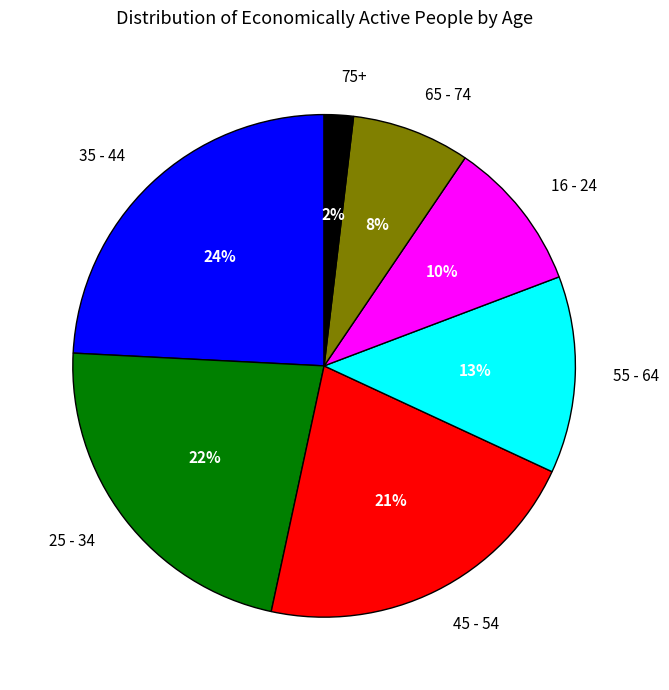

Which category has the smallest portion of the pie?

75+